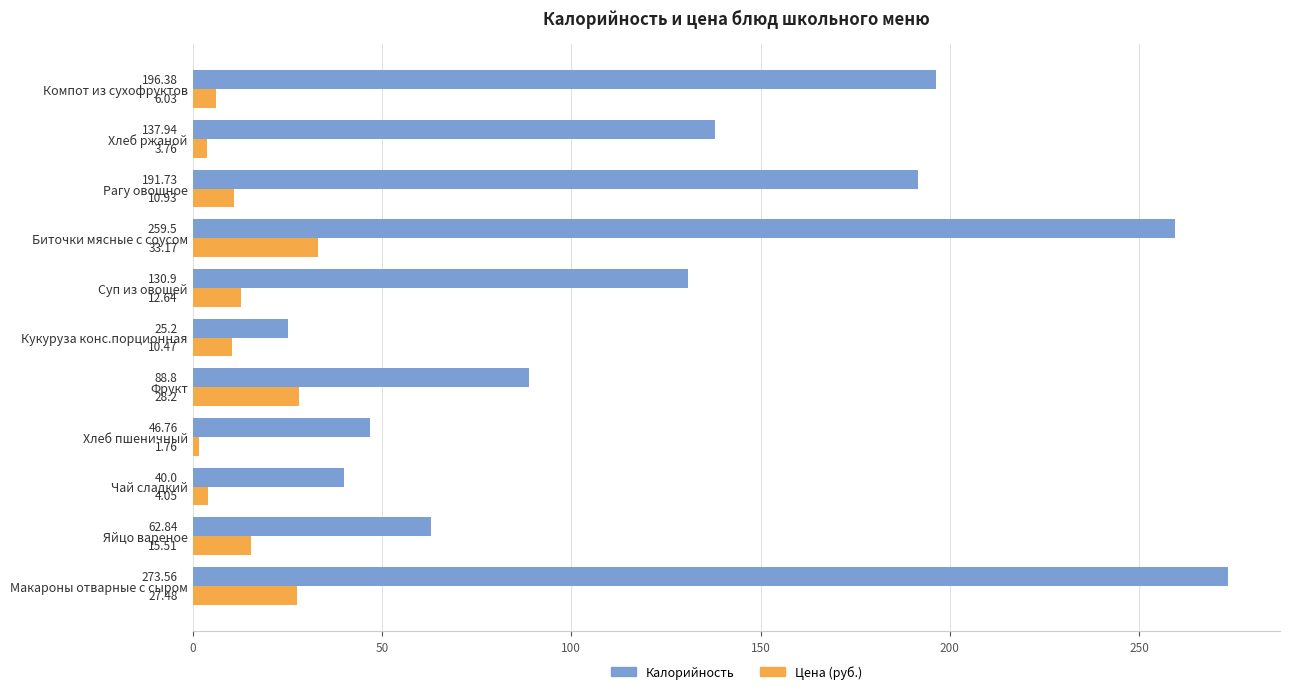

Which series has the largest total across all categories?

Калорийность